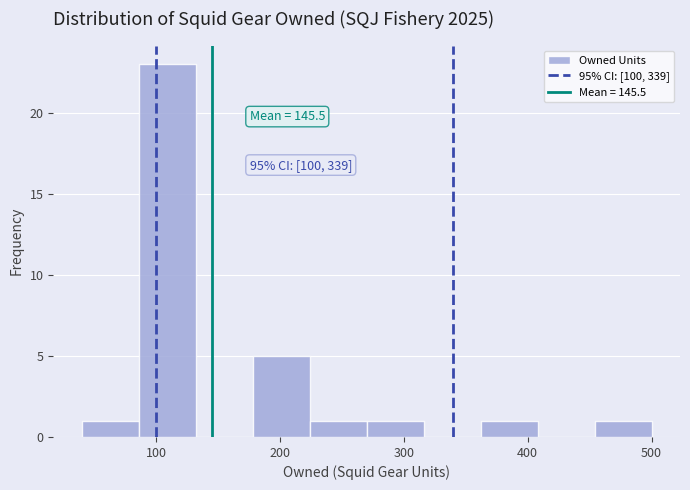

Over which range of the x-axis is the bar tallest?

86 to 132